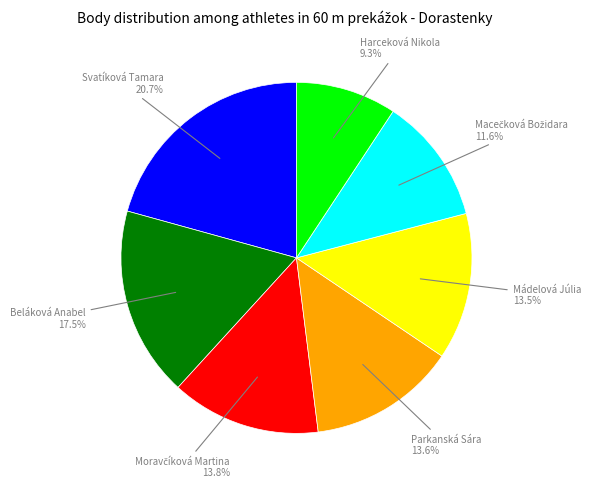

Does any single category account for the majority?

No